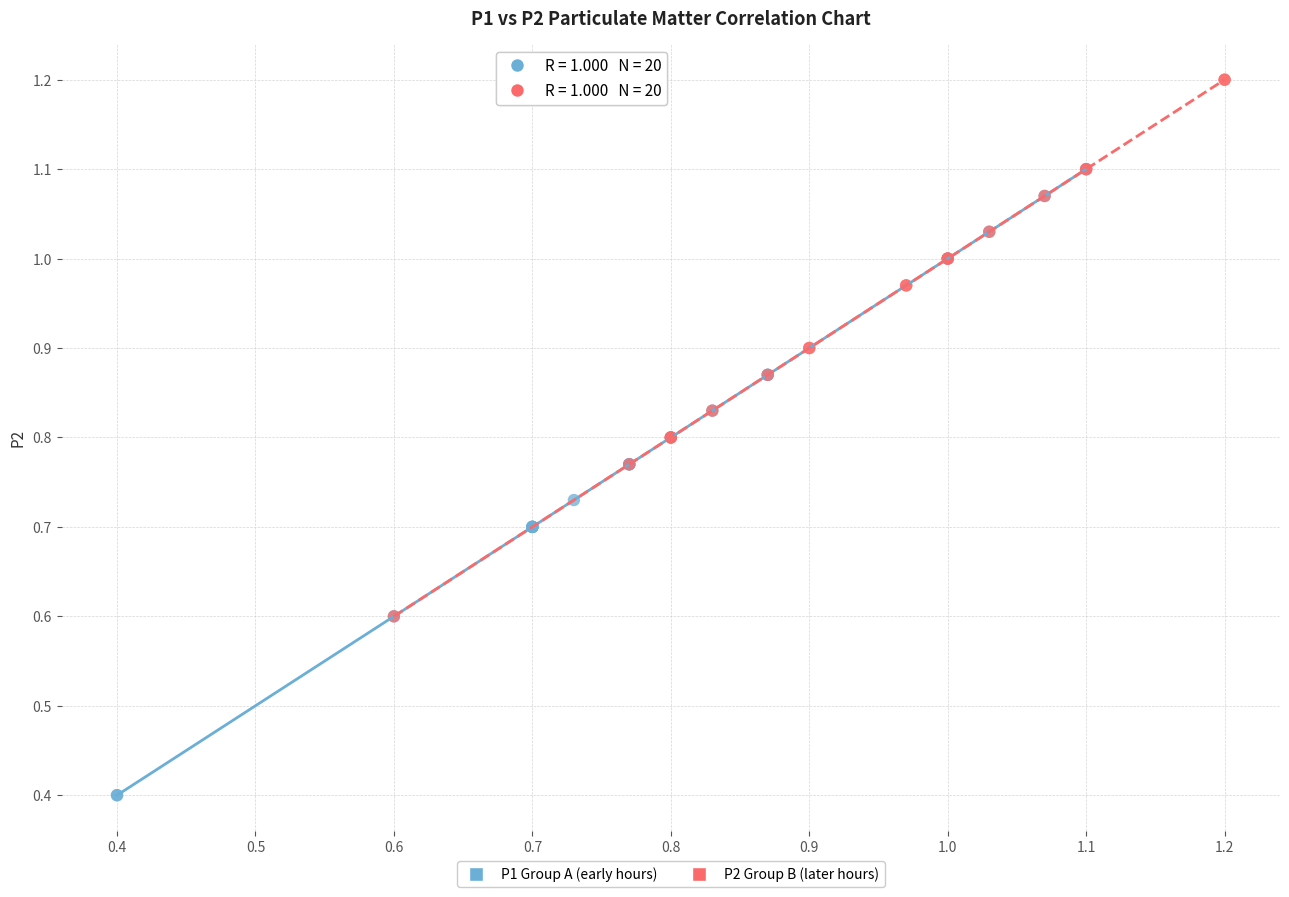

Which series has the largest Y range (max minus min)?

P1 Group A (early hours)